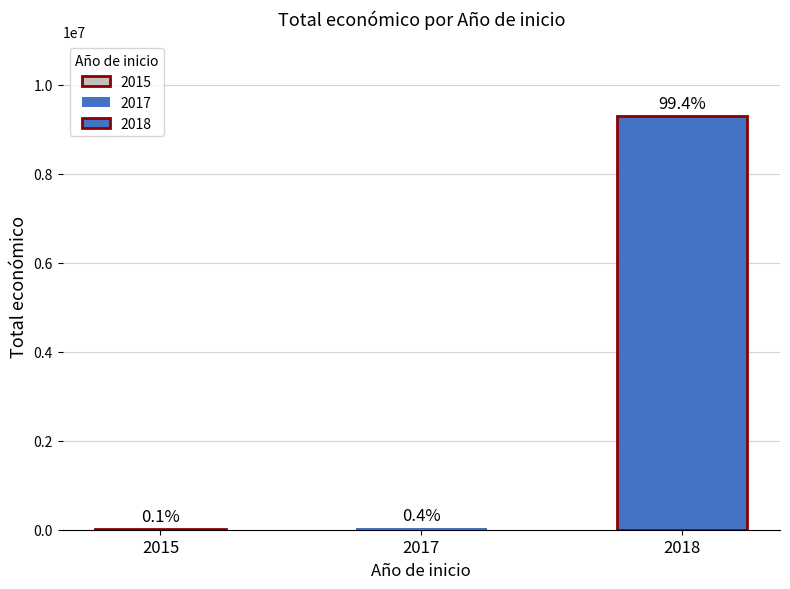

The value at 2018 is 4525543. True or false?

False